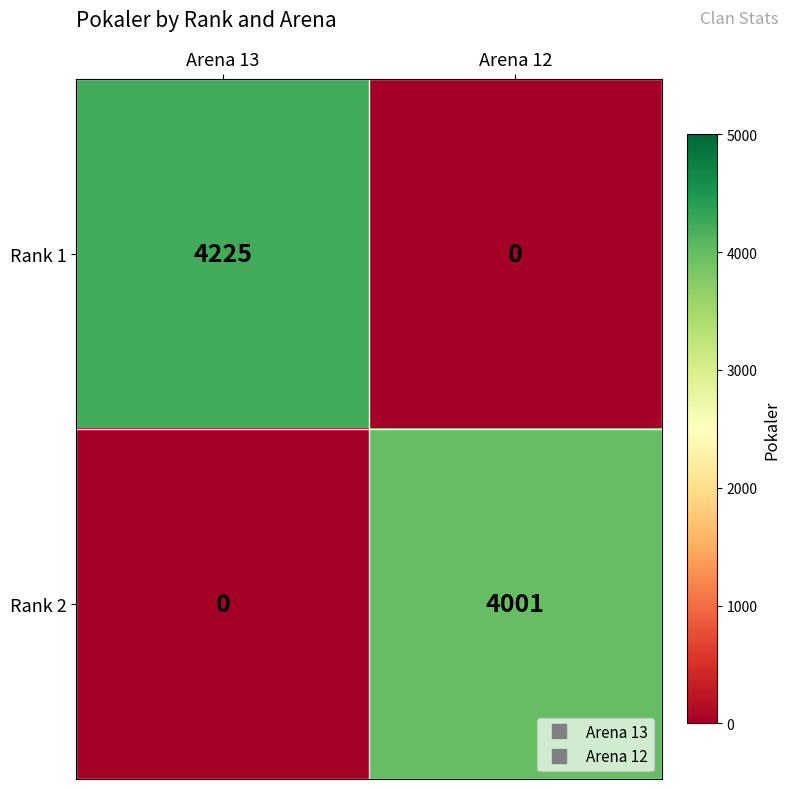

How many distinct data groups are displayed?

2